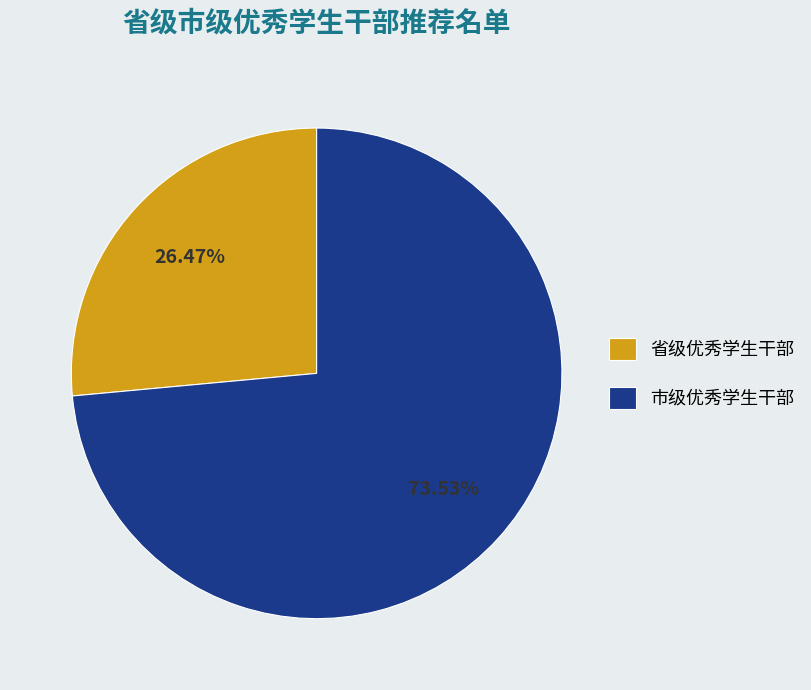

Which slice is the largest?

市级优秀学生干部